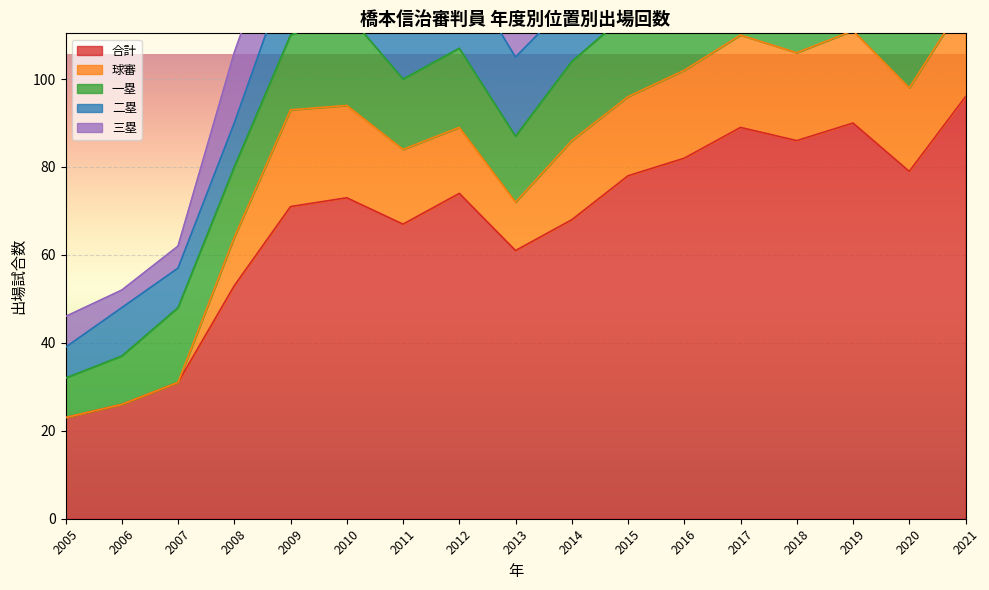

What is the maximum value for 三塁?

23